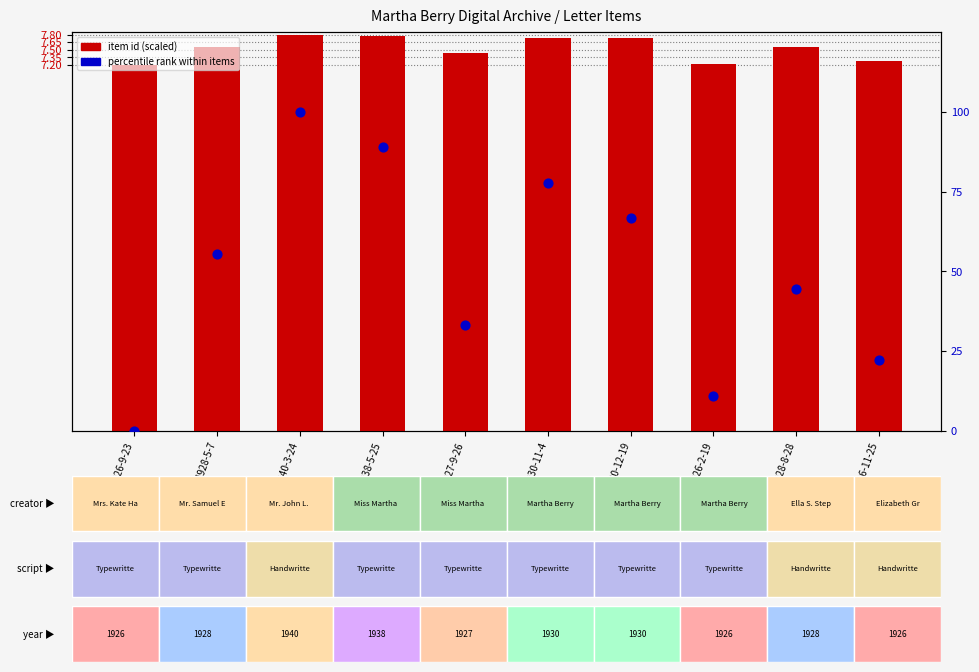

Which series has the largest total across all categories?

percentile rank